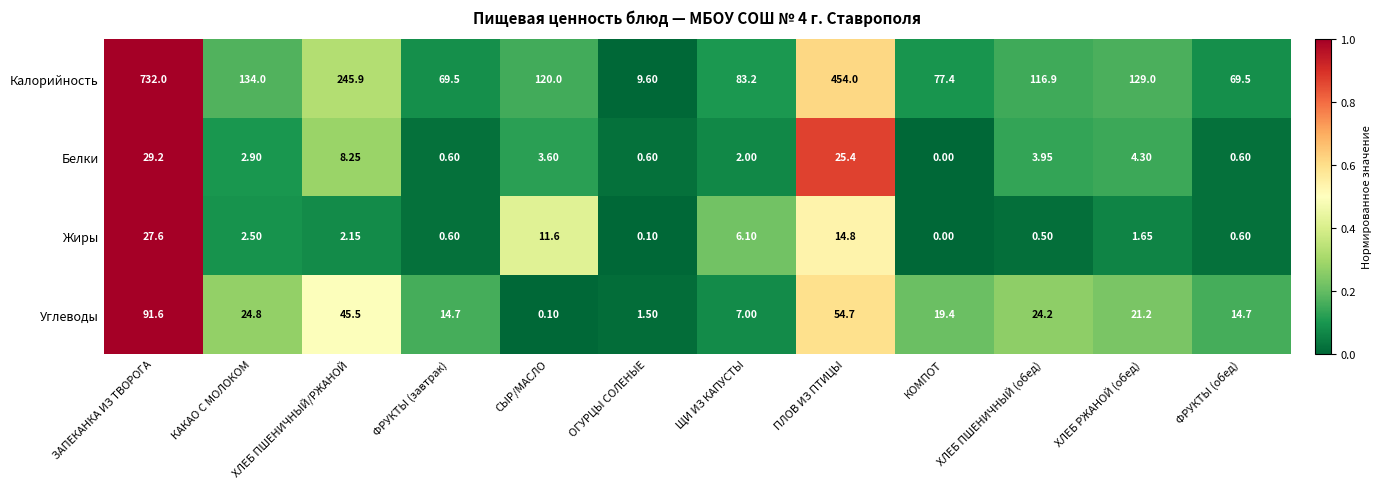

Which label corresponds to the smallest value in the chart?

КОМПОТ